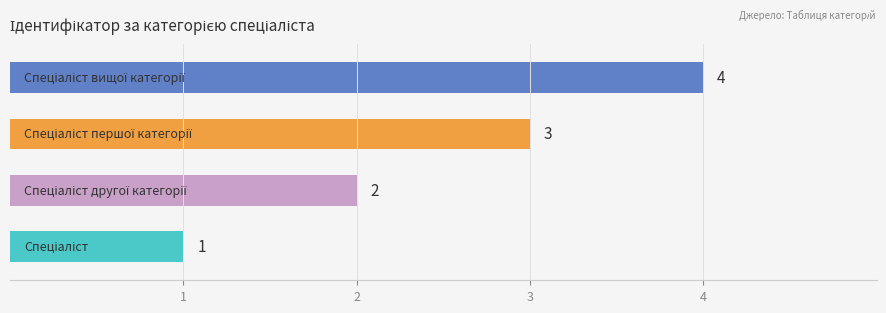

What is the sum of all values?

10